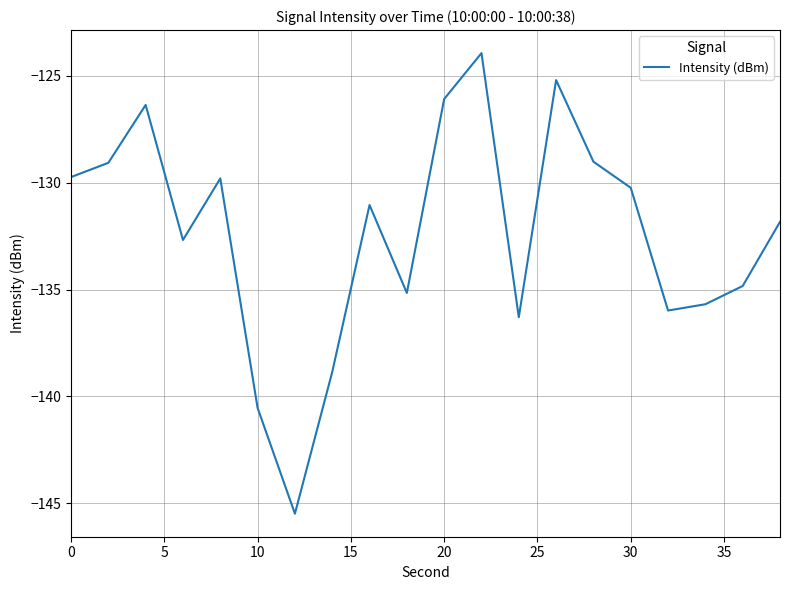

What is the minimum value shown in the chart?

-145.5